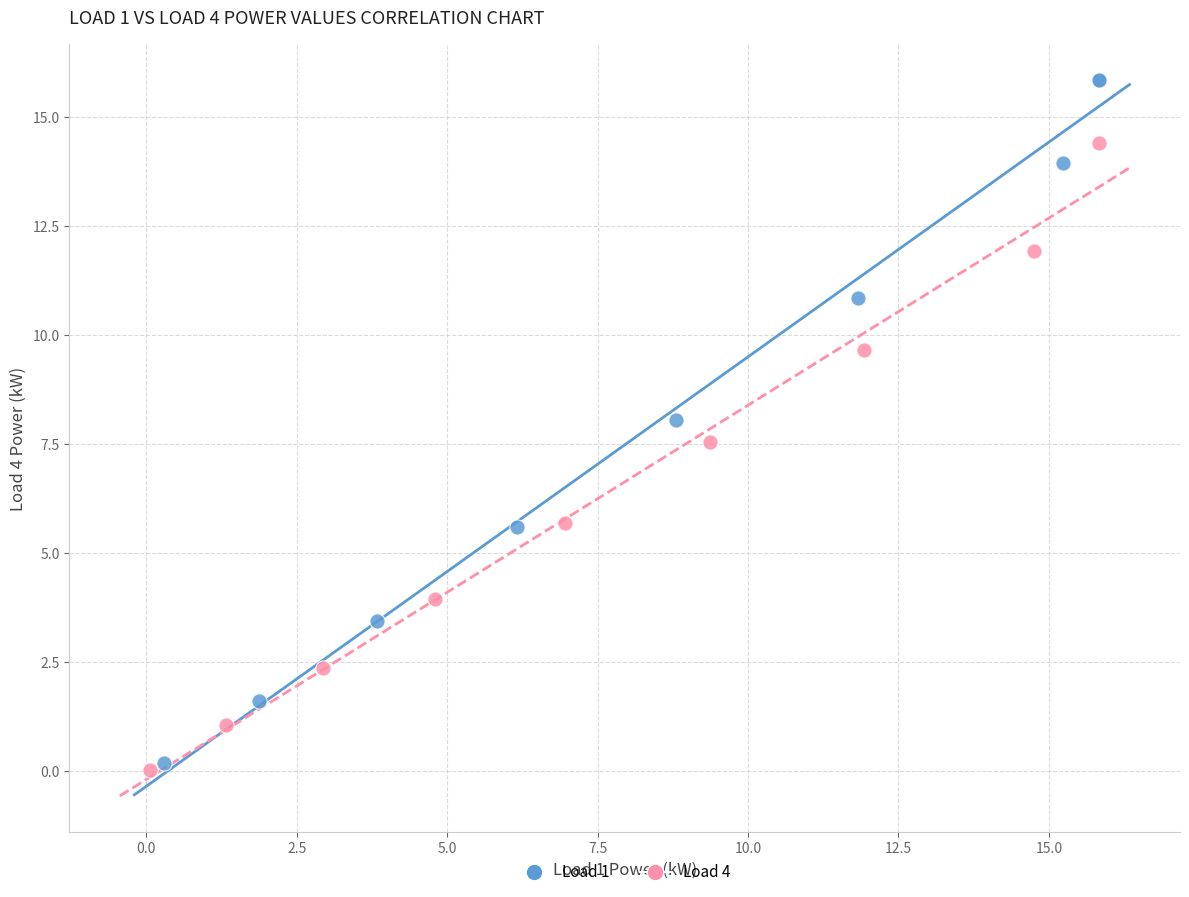

Which series reaches the maximum Y coordinate?

Load 1